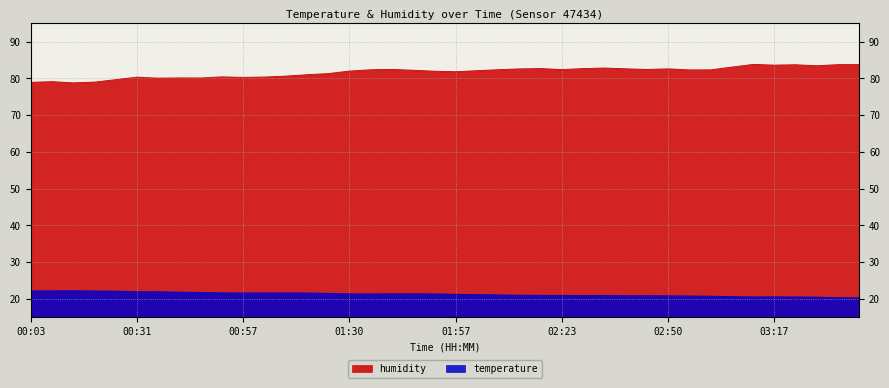

Which series changed the most between 03:12 and 03:38?

temperature